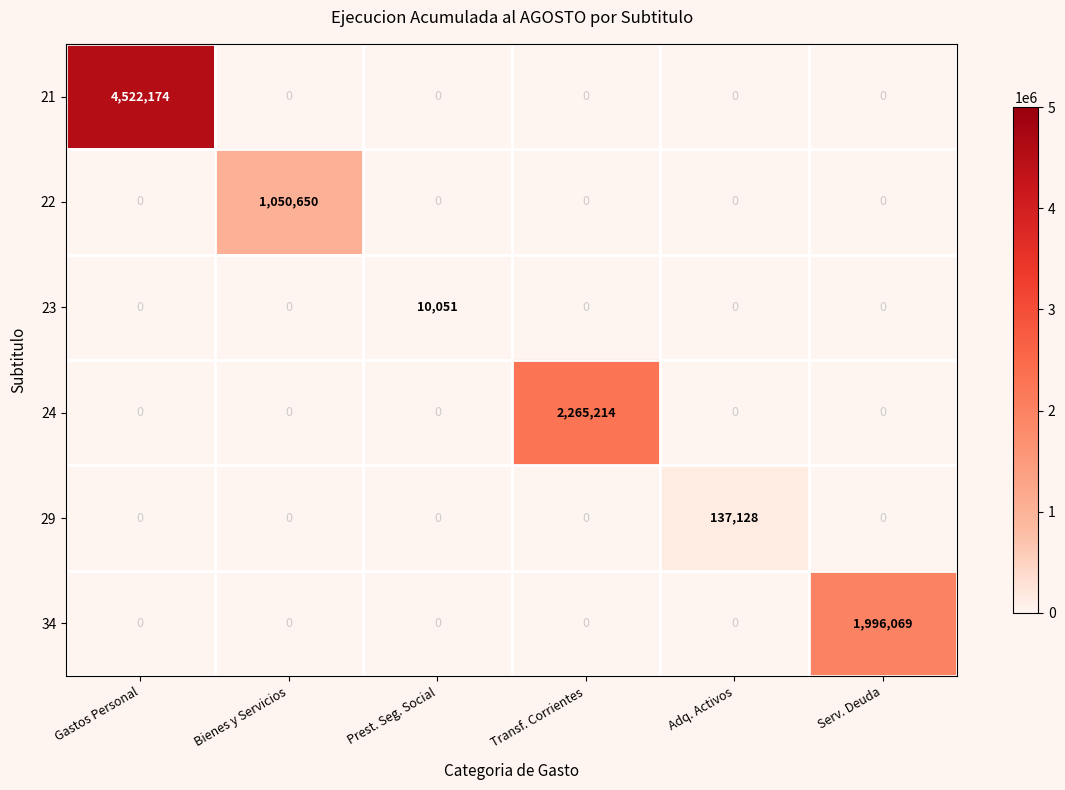

How many positive values does the 24 series have?

1